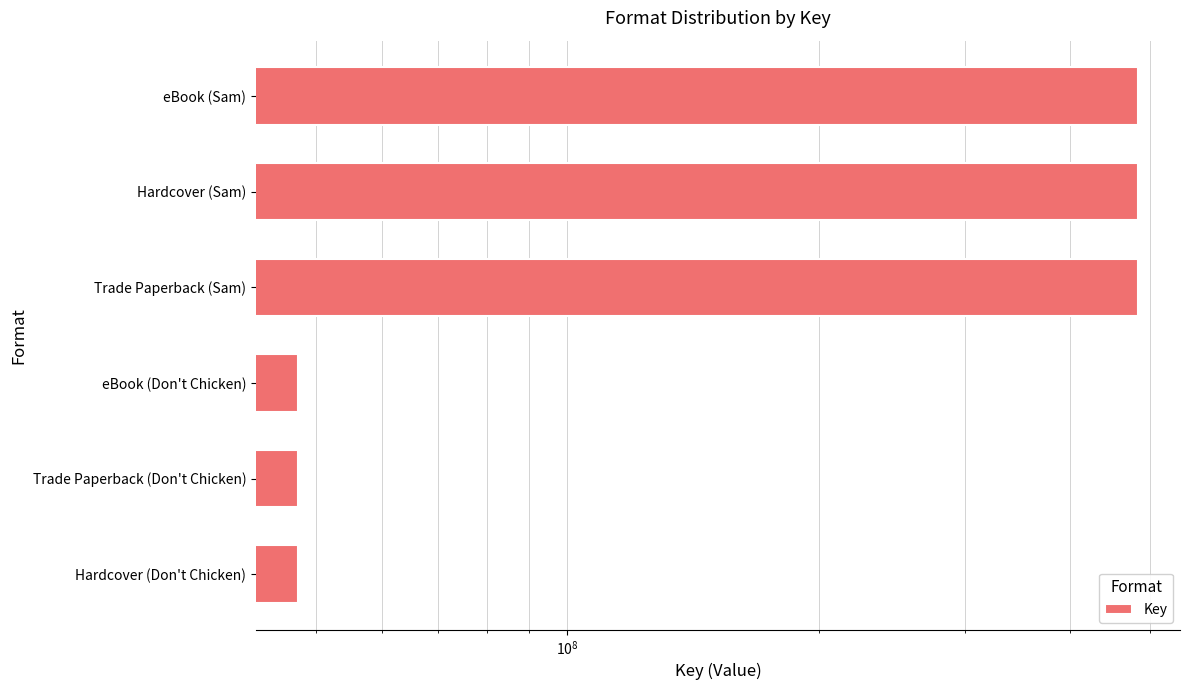

Reading right to left, list all the values displayed in this chart.

47507439	47507439	47507439	483162992	483162992	483162992